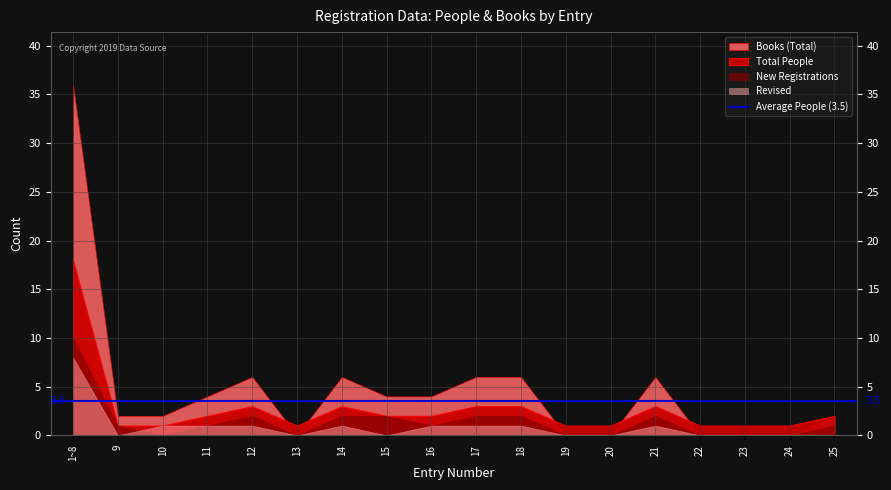

The revised series shows 1 at 11. True or false?

True